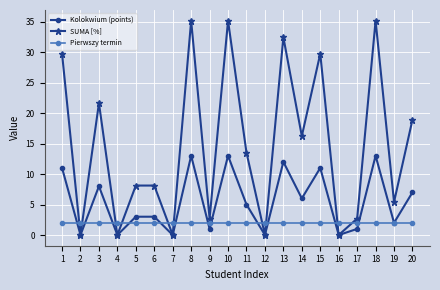

Is it true that Kolokwium (points) equals 3.1 at 15?

False